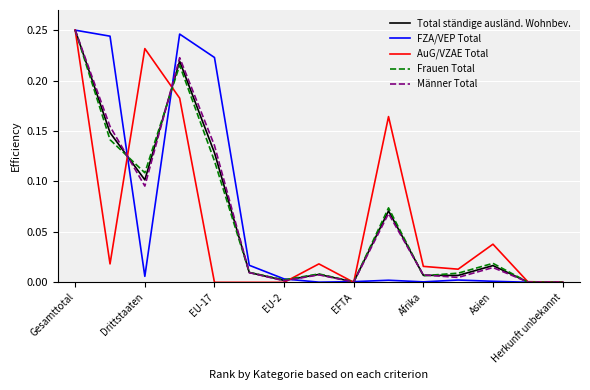

Reading left to right, transcribe all the data shown in this chart.

Total ständige ausländ. Wohnbev.: 0.2	0.1	0.1	0.2	0.1	0.0	0.0	0.0	0.0	0.1	0.0	0.0	0.0	0.0	0.0
FZA/VEP Total: 0.2	0.2	0.0	0.2	0.2	0.0	0.0	0.0	0.0	0.0	0.0	0.0	0.0	0.0	0.0
AuG/VZAE Total: 0.2	0.0	0.2	0.2	0.0	0.0	0.0	0.0	0.0	0.2	0.0	0.0	0.0	0.0	0.0
Frauen Total: 0.2	0.1	0.1	0.2	0.1	0.0	0.0	0.0	0.0	0.1	0.0	0.0	0.0	0.0	0.0
Männer Total: 0.2	0.2	0.1	0.2	0.1	0.0	0.0	0.0	0.0	0.1	0.0	0.0	0.0	0.0	0.0